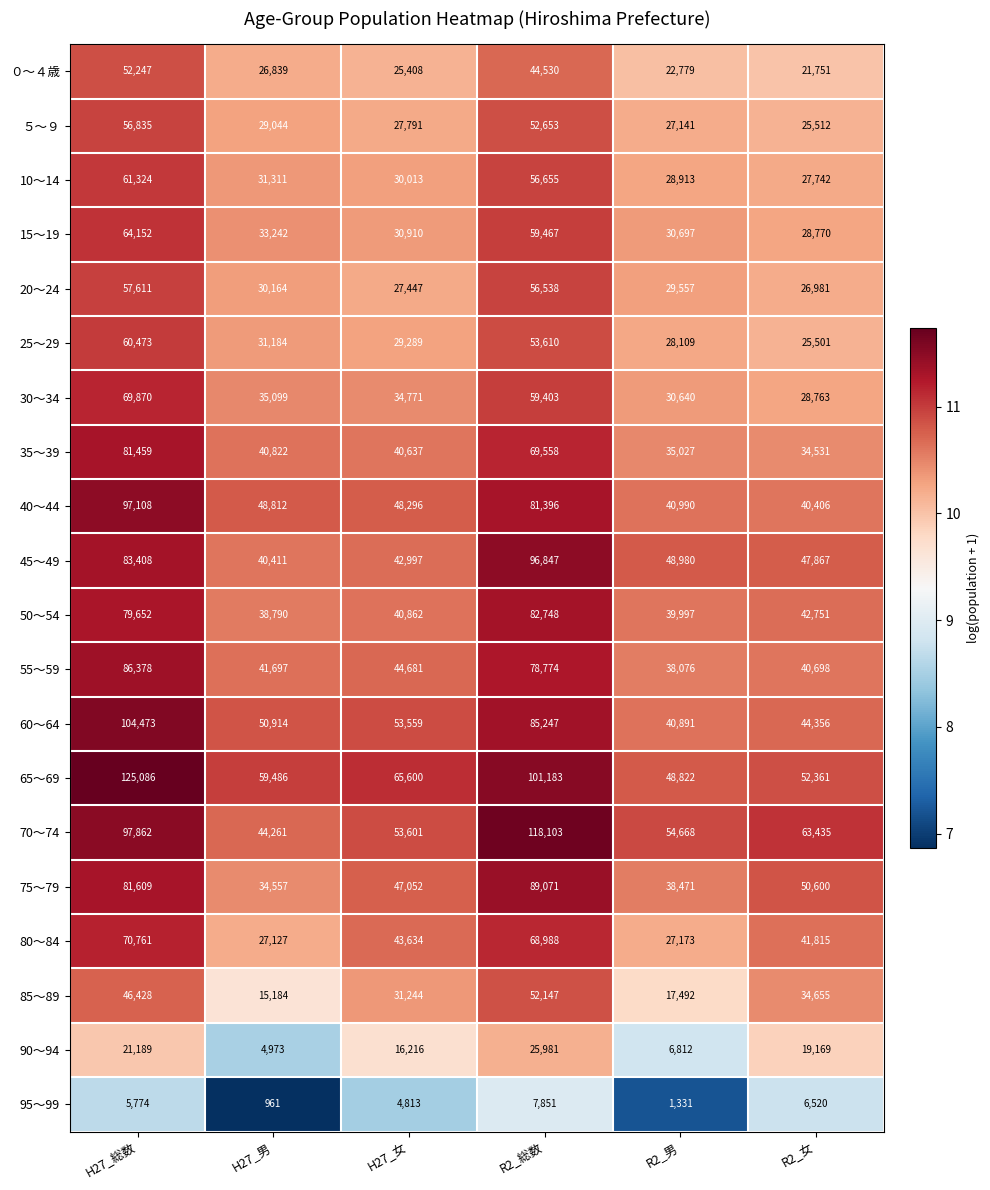

Between H27_総数 and R2_女, which series saw the biggest shift?

65～69